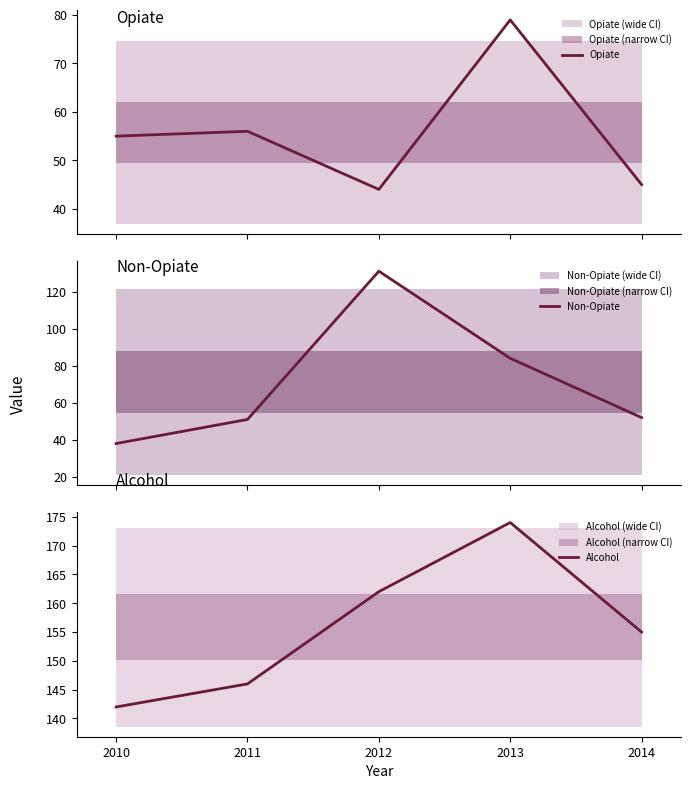

What is the total value across all series at 2013?

337